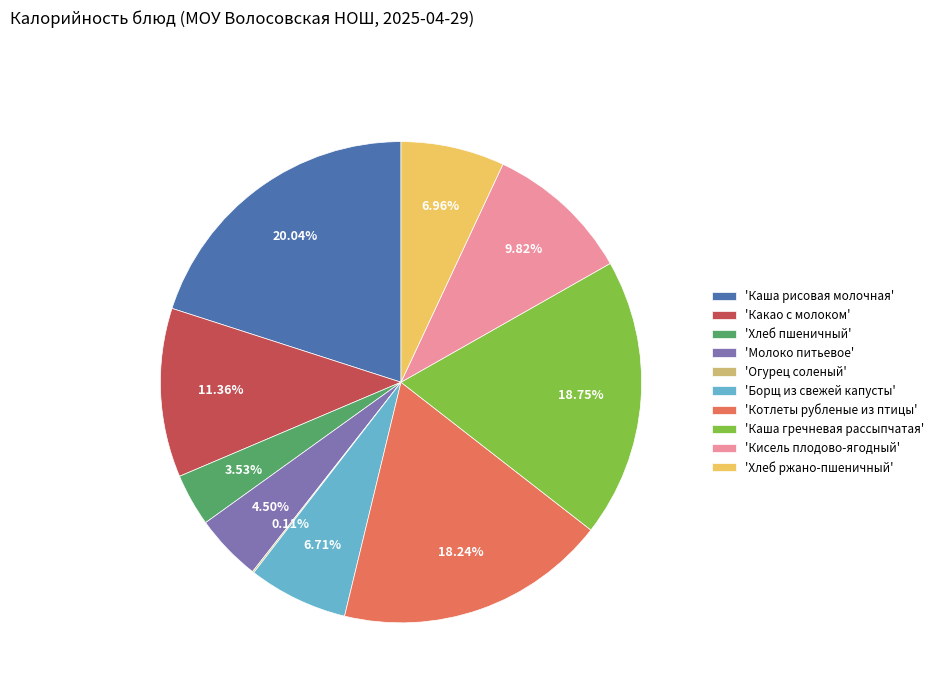

Approximately how many times larger is the value at 'Каша гречневая рассыпчатая' compared to 'Кисель плодово-ягодный'?

1.9